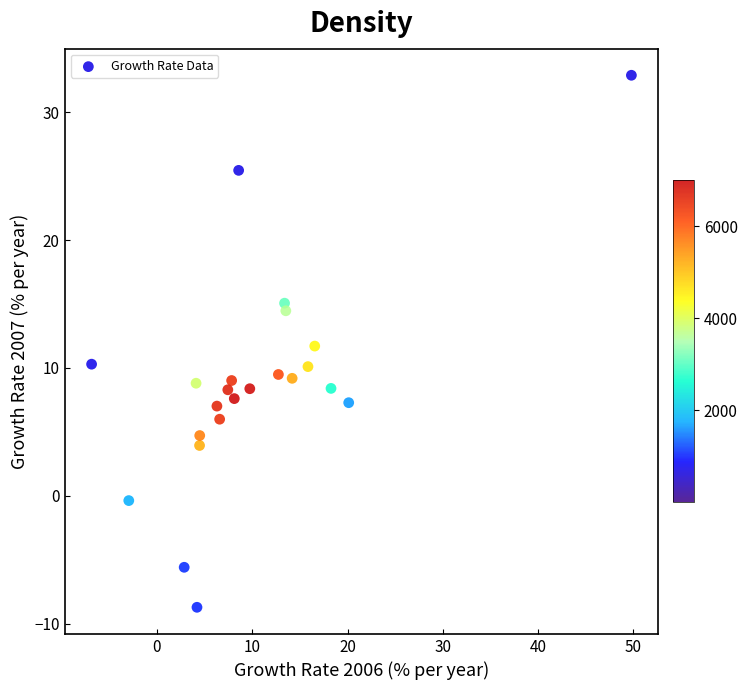

What is the range of X values (max minus min)?

56.7